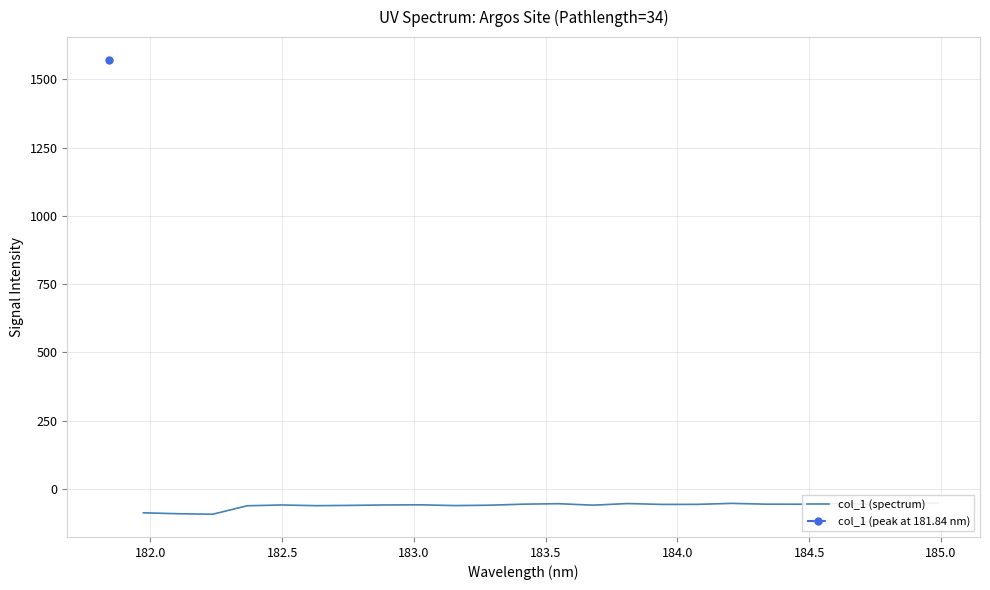

Is this an area chart (filled region under the line)?

No